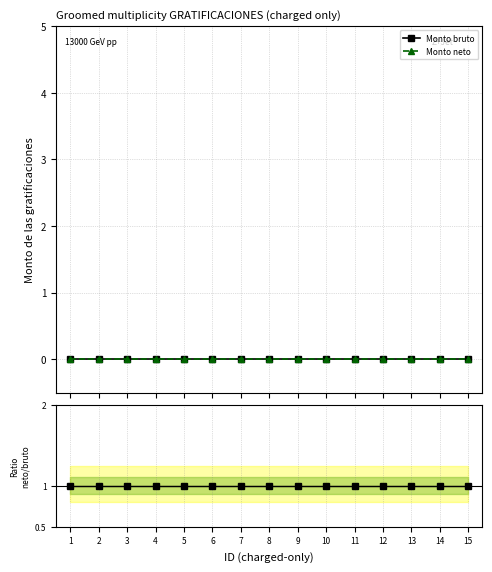

The Monto bruto series shows 0 at 9. True or false?

True